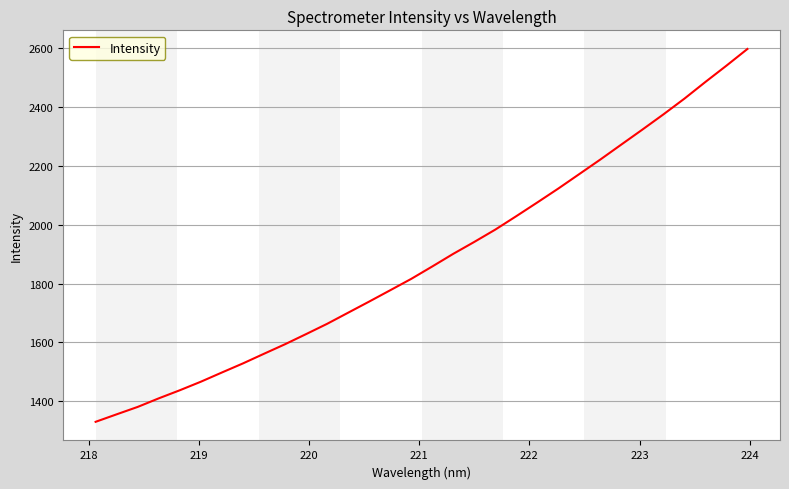

What is the difference between the maximum and minimum values?

1267.5